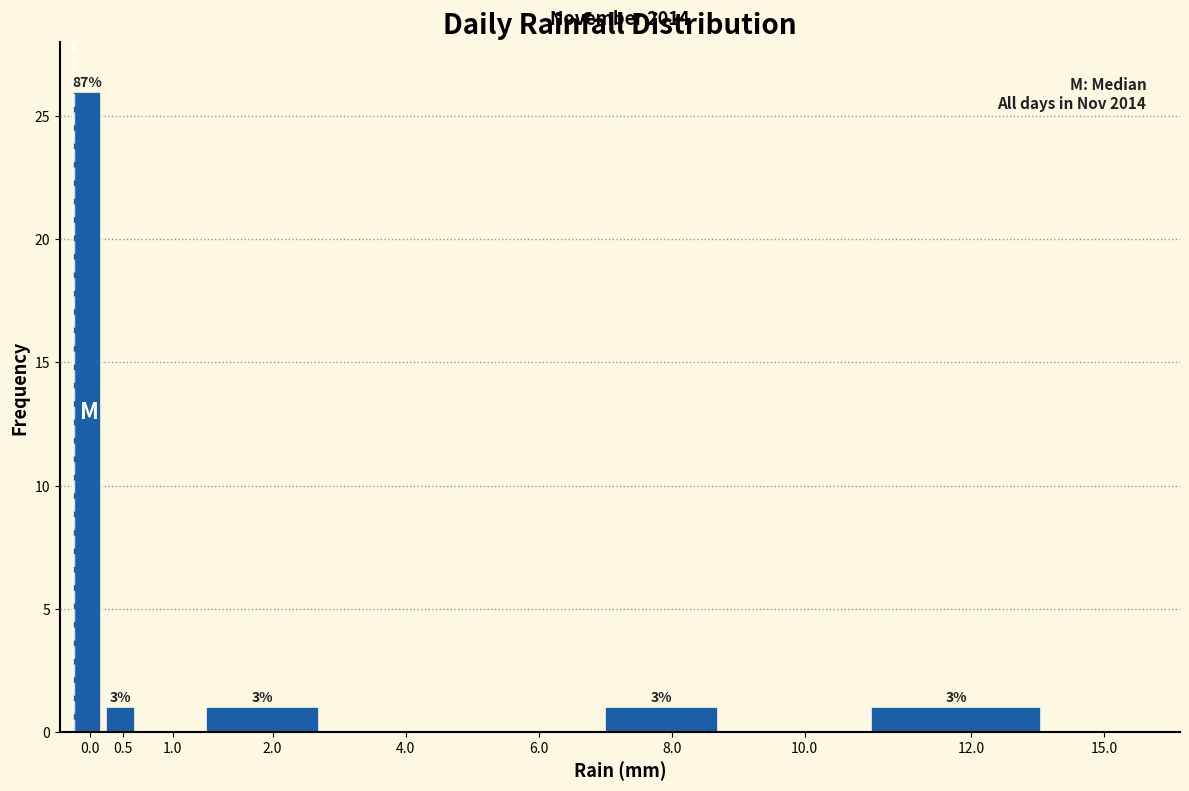

Are the bars horizontal?

No